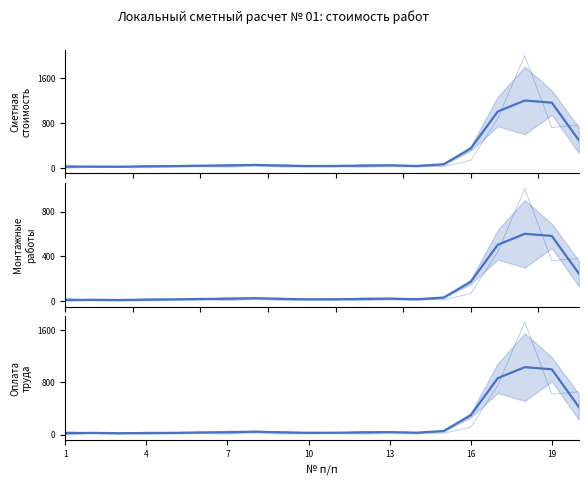

The Монтажные работы series shows 16.5 at 13. True or false?

True